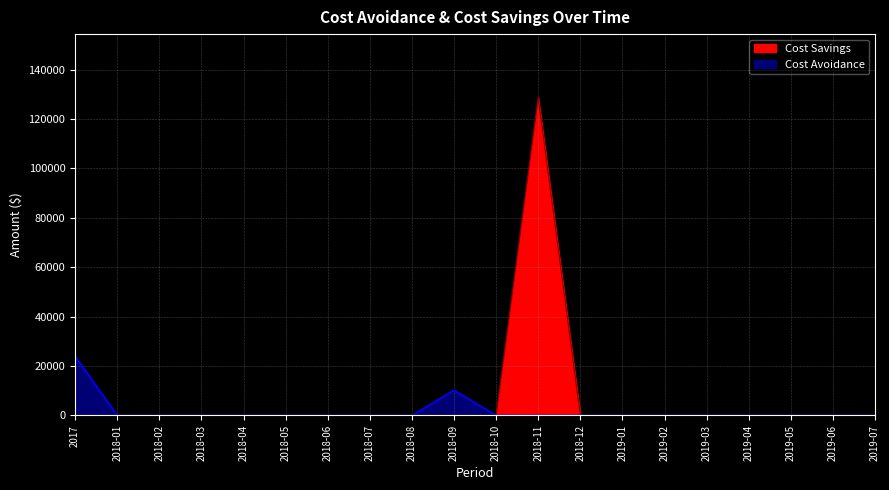

True or false: Cost Avoidance and Cost Savings intersect in this chart.

False